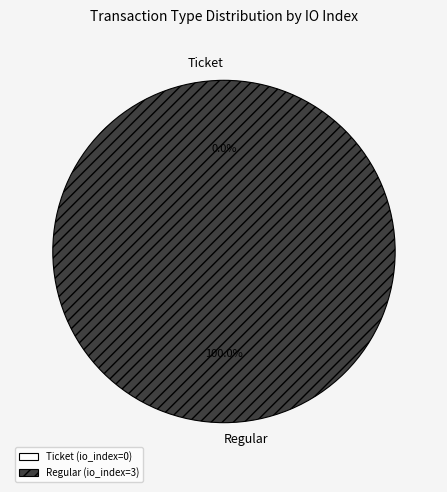

True or false: Ticket accounts for 8% of the total.

False